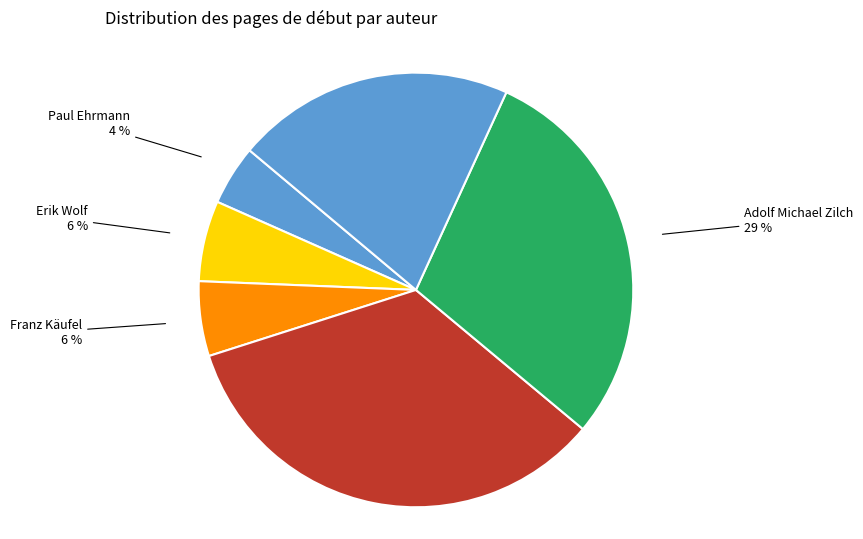

What is the smallest slice in the pie chart?

Paul Ehrmann